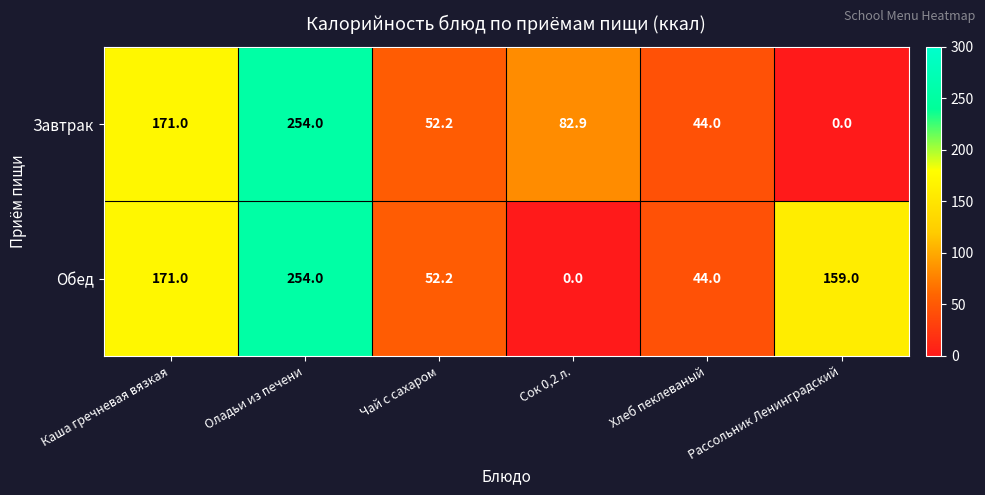

How many data points does each series have?

6